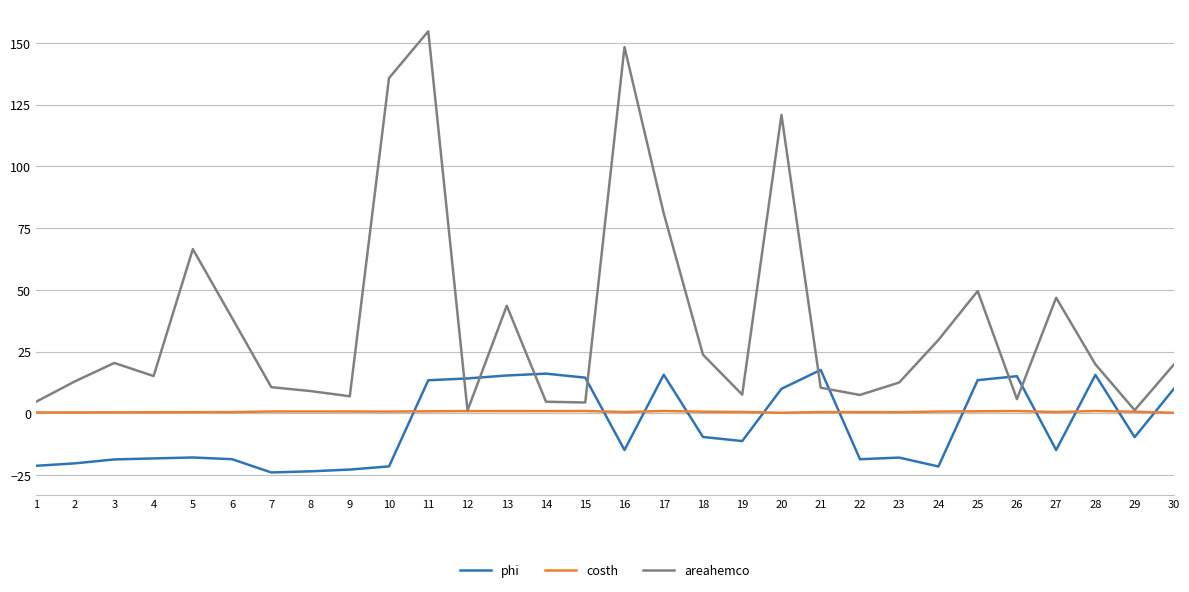

True or false: phi has a value of -17.9 at 23.

True